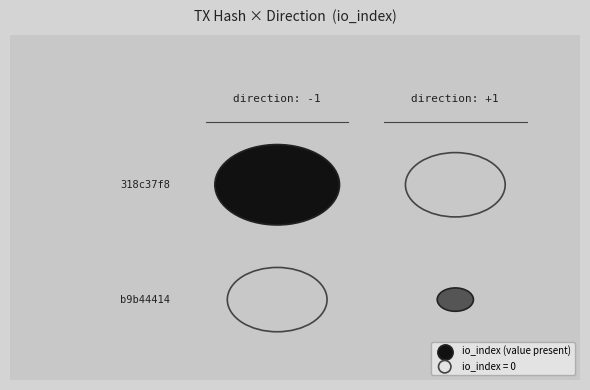

What is the sum of the b9b44414 values at direction and io_index?

3